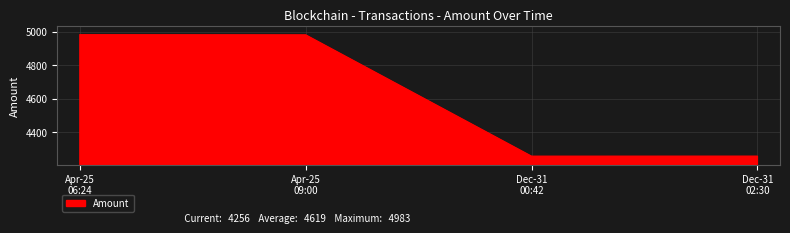

Where is the data nearest to the value 4619?

Apr-25
09:00